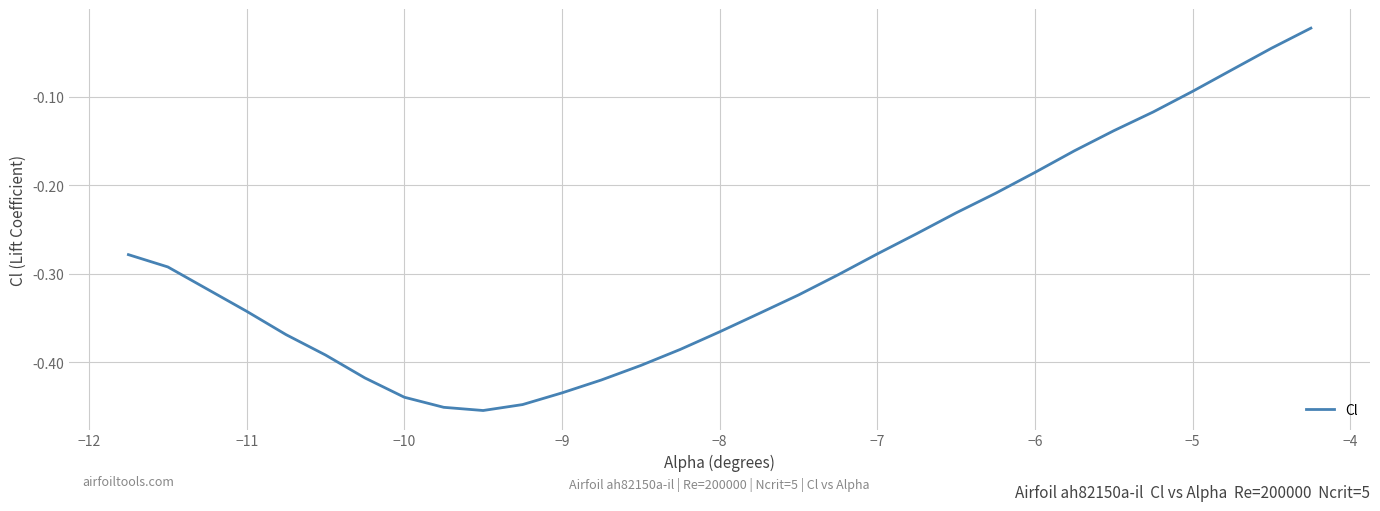

What is the difference between the maximum and minimum values?

0.4